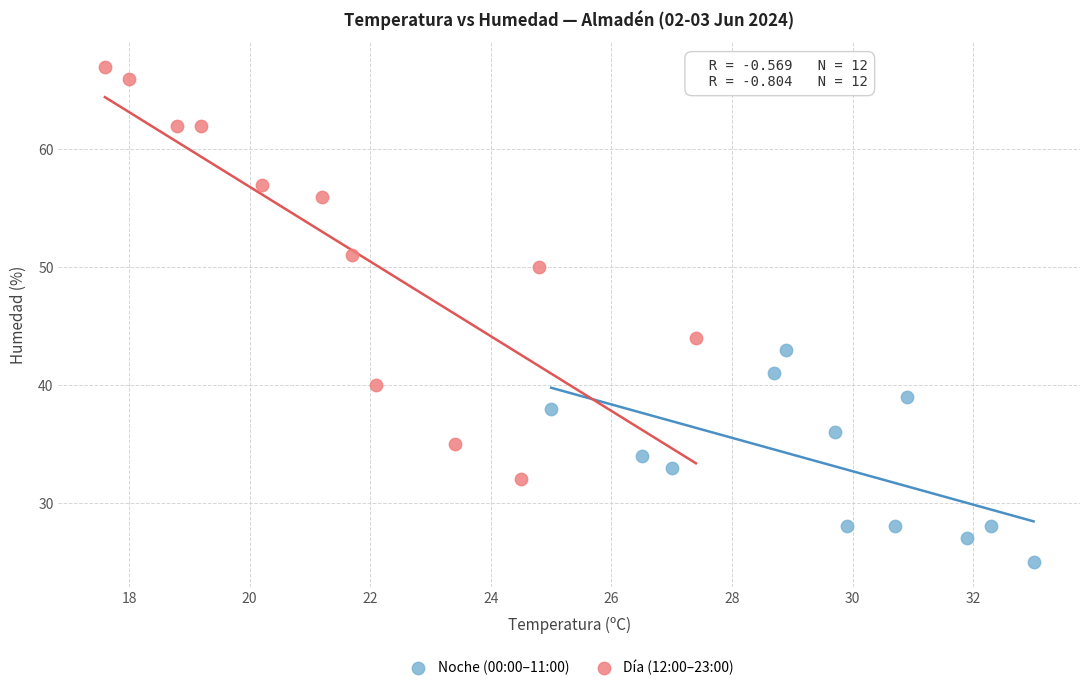

Which series has the largest Y range (max minus min)?

Día (12:00–23:00)